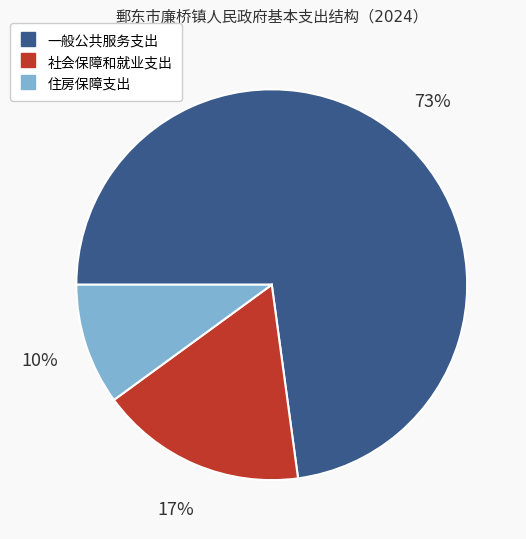

To the nearest percent, what is the difference between the largest and smallest slice percentages?

63%